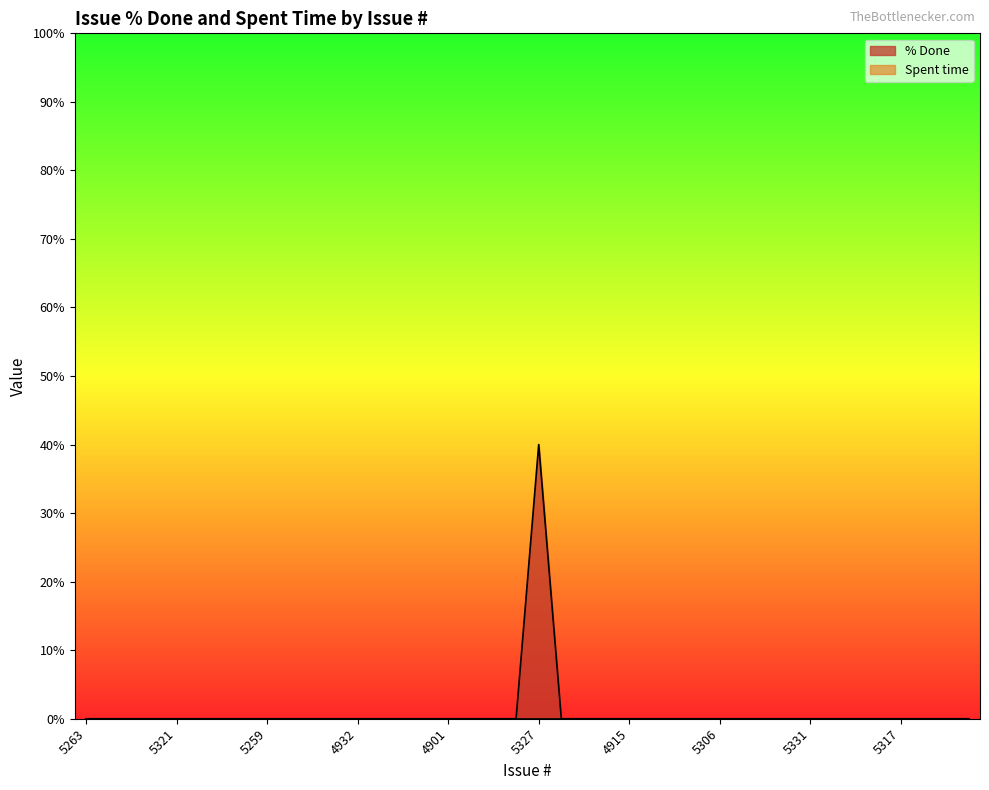

Reading left to right, extract all data points from this chart.

0	0	0	0	0	0	0	0	0	0	0	0	0	0	0	0	0	0	0	0	40	0	0	0	0	0	0	0	0	0	0	0	0	0	0	0	0	0	0	0